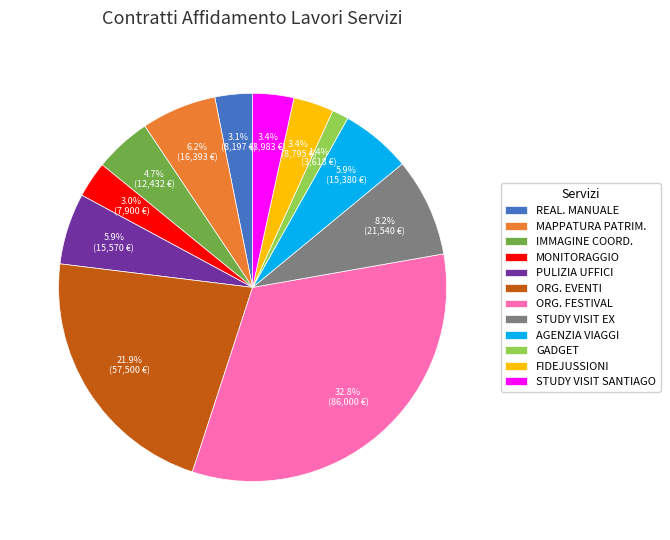

Between FIDEJUSSIONI and STUDY VISIT EX, which is larger?

STUDY VISIT EX